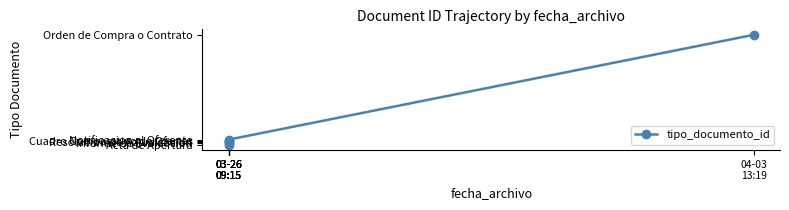

What is the smallest value displayed?

35